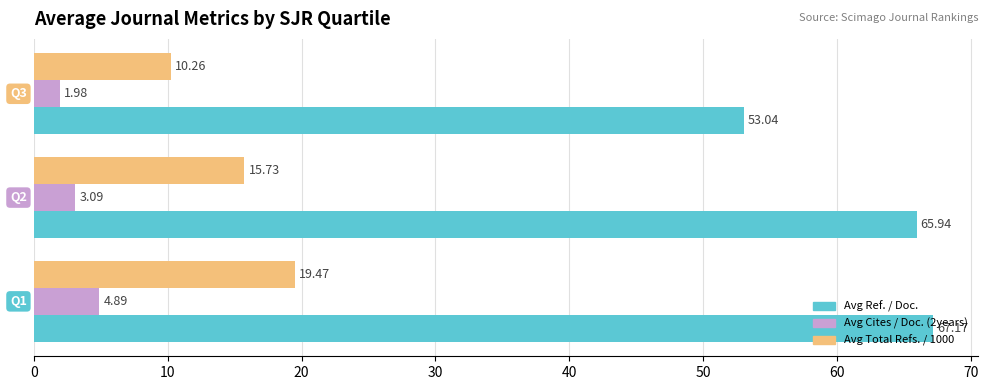

How many values in the Avg Total Refs. / 1000 series exceed 15?

2